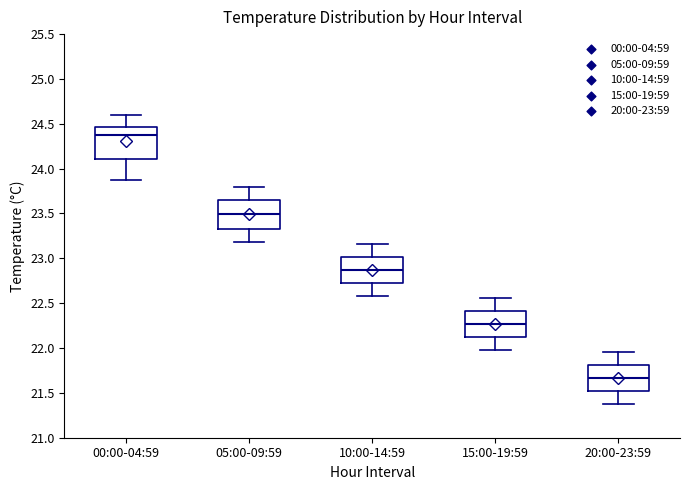

Reading left to right, transcribe this box plot: for each box, give where its median line is, the range the box spans, and where its two whiskers end, as read against the y-axis. The values are not printed on the chart, so give them approximately, as read against the axis.

00:00-04:59: median 24.35, box 24.10 to 24.45, whiskers 23.85 to 24.60
05:00-09:59: median 23.50, box 23.35 to 23.65, whiskers 23.20 to 23.80
10:00-14:59: median 22.85, box 22.75 to 23.00, whiskers 22.60 to 23.15
15:00-19:59: median 22.25, box 22.15 to 22.40, whiskers 22.00 to 22.55
20:00-23:59: median 21.65, box 21.55 to 21.80, whiskers 21.40 to 21.95